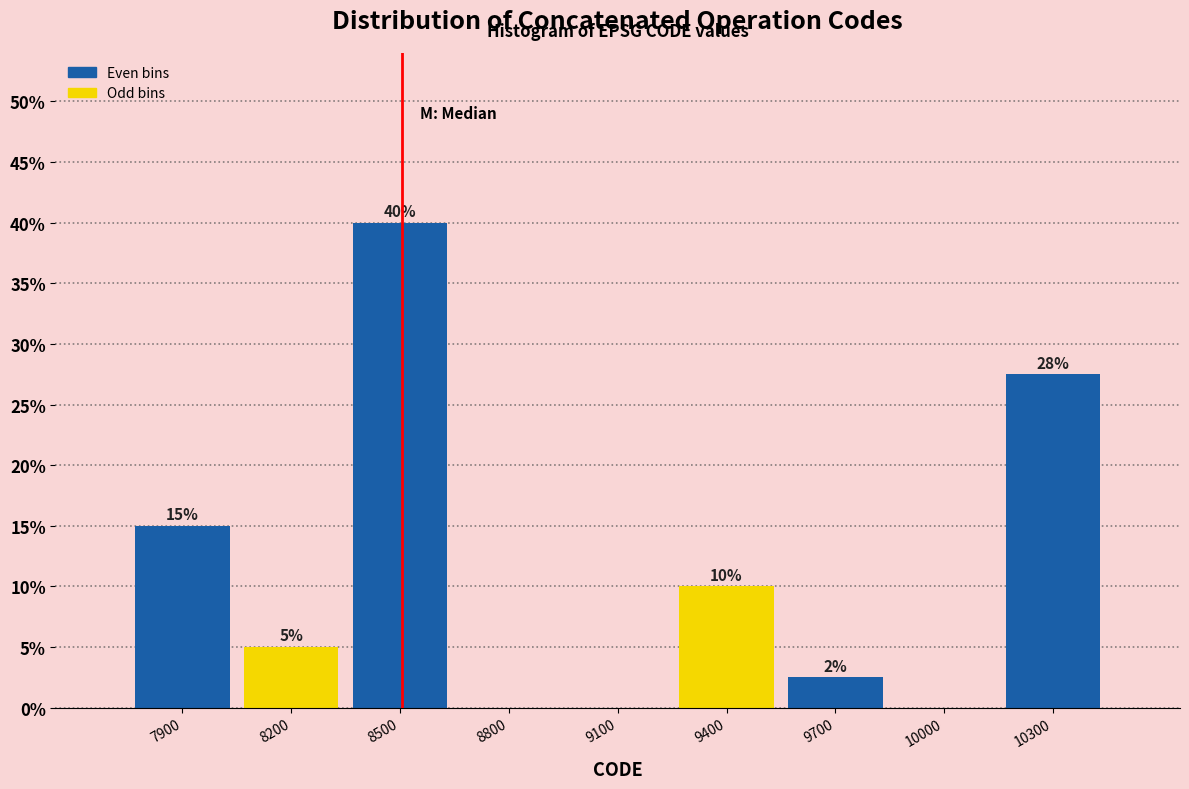

The value at 9700 is 2.5. True or false?

True